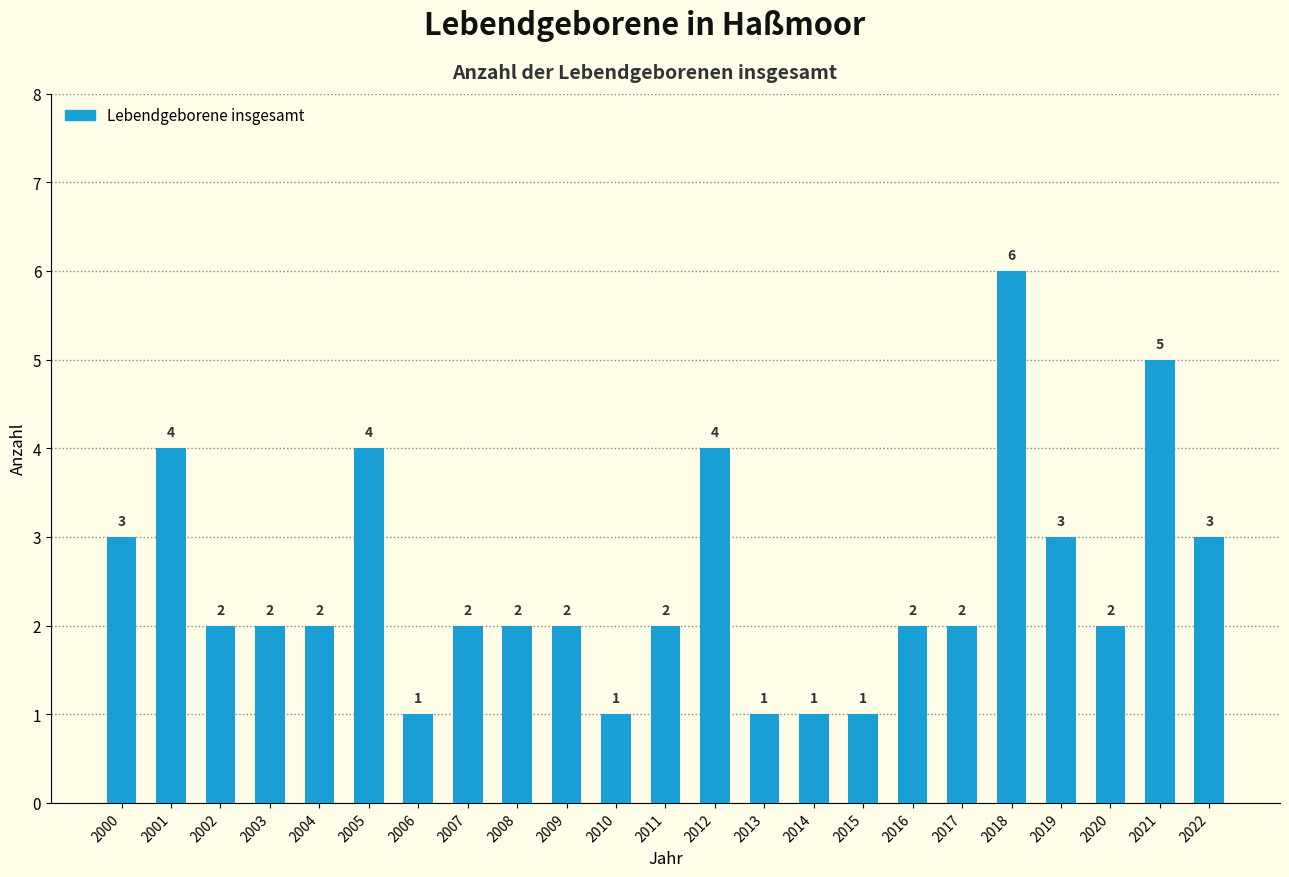

What is the difference between the maximum and second lowest values?

5